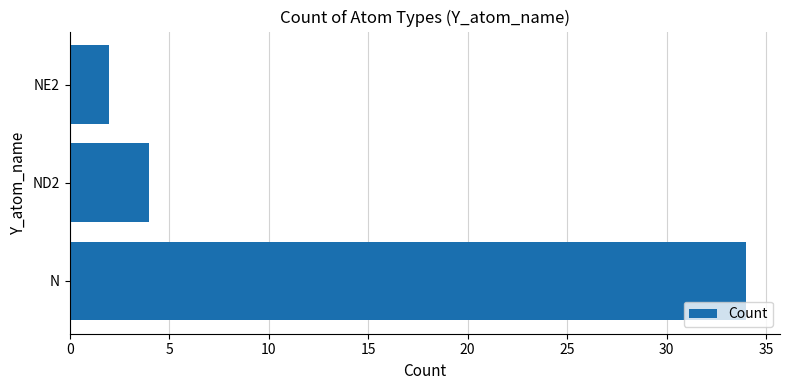

Between NE2 and ND2, which is larger?

ND2